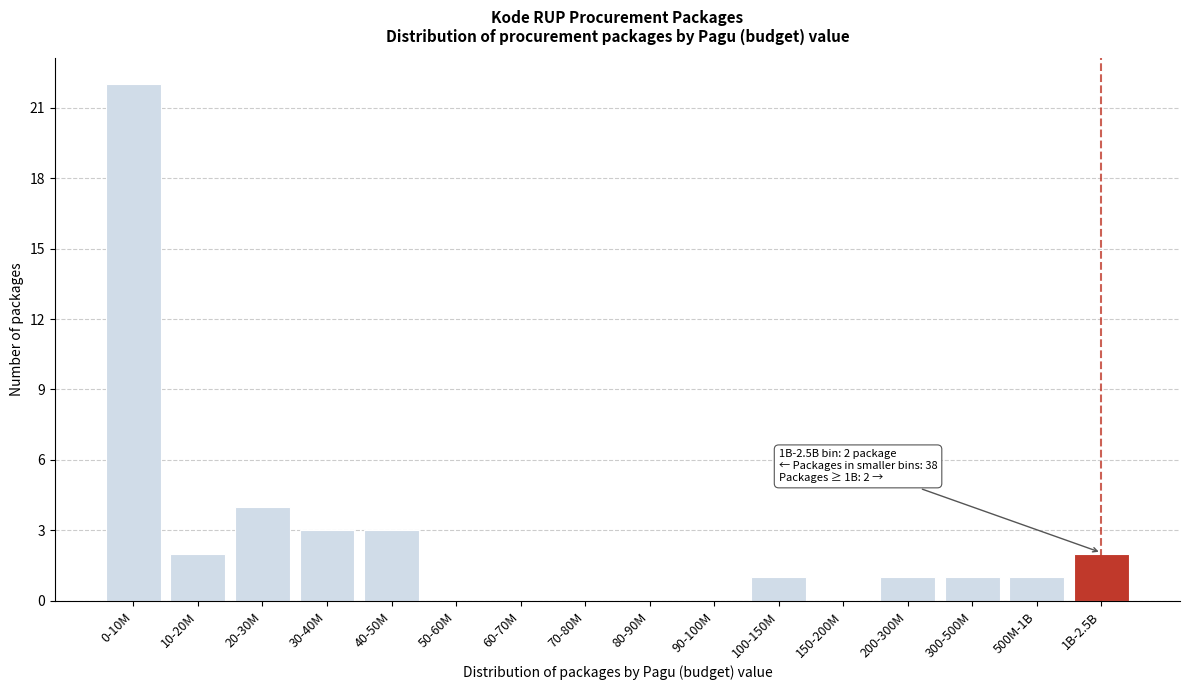

Reading left to right, transcribe all the data shown in this chart.

0-10M=22	10-20M=2	20-30M=4	30-40M=3	40-50M=3	50-60M=0	60-70M=0	70-80M=0	80-90M=0	90-100M=0	100-150M=1	150-200M=0	200-300M=1	300-500M=1	500M-1B=1	1B-2.5B=2